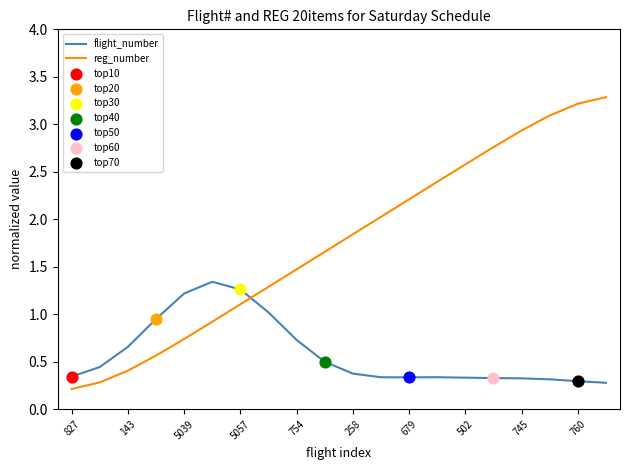

What is the difference between the maximum and minimum values in the reg_number series?

3.1